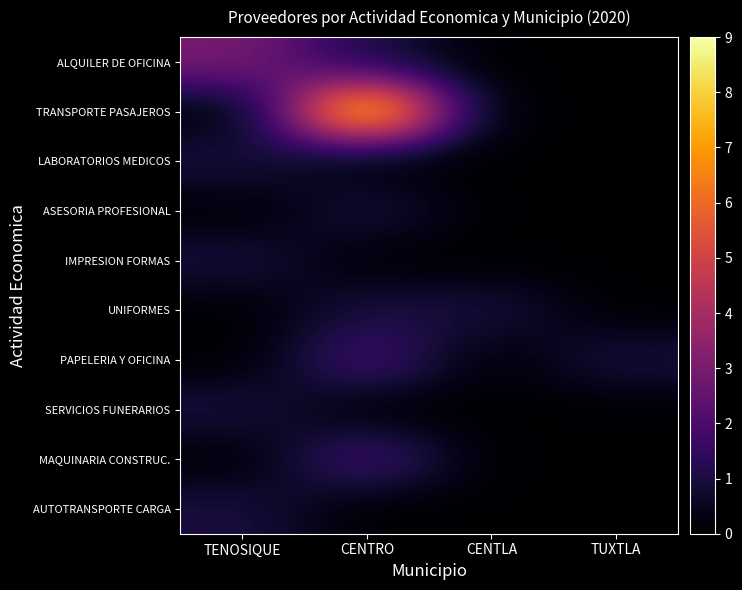

Which label corresponds to the smallest value in the chart?

CENTLA